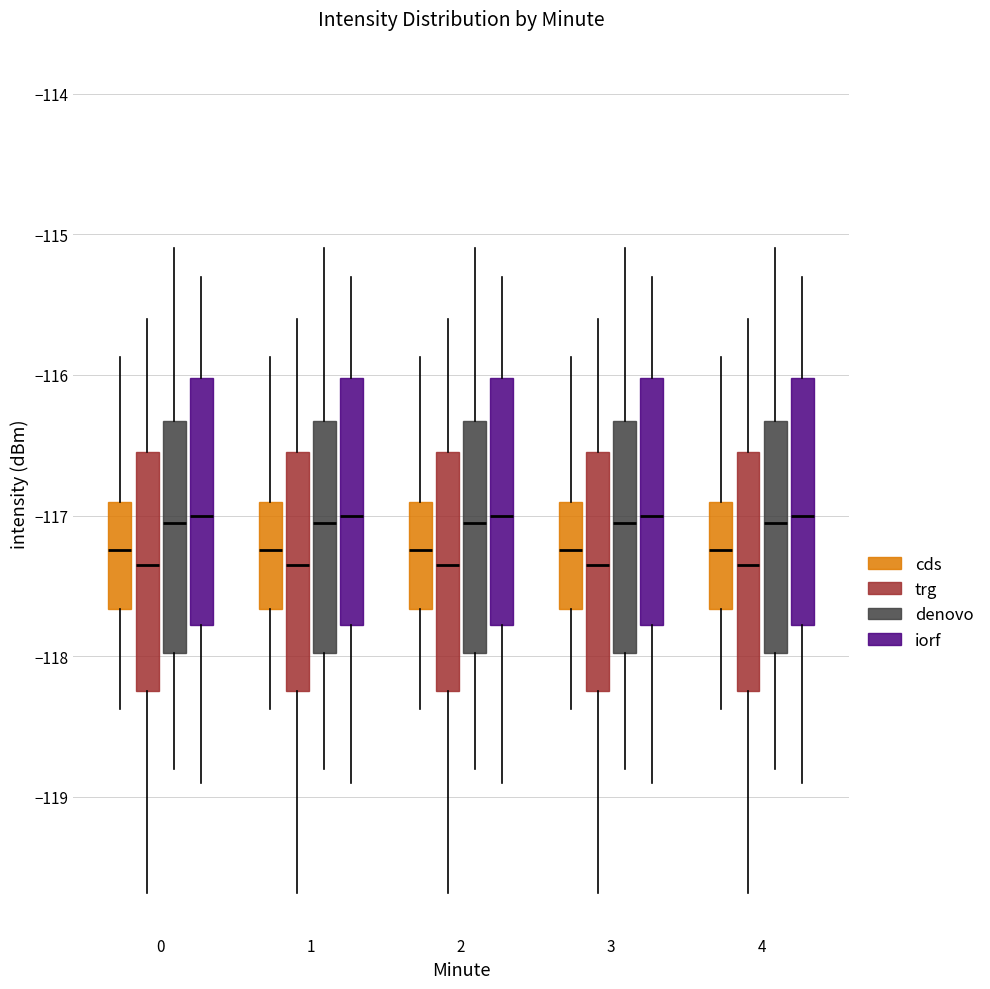

Reading left to right, read every box against the y-axis: the position of its median line, the range the box covers, and the ends of its whiskers. The values are not printed on the chart, so give them approximately, as read against the axis.

0 (cds): median -117.2, box -117.7 to -116.9, whiskers -118.4 to -115.9
0 (trg): median -117.3, box -118.2 to -116.5, whiskers -119.7 to -115.6
0 (denovo): median -117.0, box -118.0 to -116.3, whiskers -118.8 to -115.1
0 (iorf): median -117.0, box -117.8 to -116.0, whiskers -118.9 to -115.3
1 (cds): median -117.2, box -117.7 to -116.9, whiskers -118.4 to -115.9
1 (trg): median -117.3, box -118.2 to -116.5, whiskers -119.7 to -115.6
1 (denovo): median -117.0, box -118.0 to -116.3, whiskers -118.8 to -115.1
1 (iorf): median -117.0, box -117.8 to -116.0, whiskers -118.9 to -115.3
2 (cds): median -117.2, box -117.7 to -116.9, whiskers -118.4 to -115.9
2 (trg): median -117.3, box -118.2 to -116.5, whiskers -119.7 to -115.6
2 (denovo): median -117.0, box -118.0 to -116.3, whiskers -118.8 to -115.1
2 (iorf): median -117.0, box -117.8 to -116.0, whiskers -118.9 to -115.3
3 (cds): median -117.2, box -117.7 to -116.9, whiskers -118.4 to -115.9
3 (trg): median -117.3, box -118.2 to -116.5, whiskers -119.7 to -115.6
3 (denovo): median -117.0, box -118.0 to -116.3, whiskers -118.8 to -115.1
3 (iorf): median -117.0, box -117.8 to -116.0, whiskers -118.9 to -115.3
4 (cds): median -117.2, box -117.7 to -116.9, whiskers -118.4 to -115.9
4 (trg): median -117.3, box -118.2 to -116.5, whiskers -119.7 to -115.6
4 (denovo): median -117.0, box -118.0 to -116.3, whiskers -118.8 to -115.1
4 (iorf): median -117.0, box -117.8 to -116.0, whiskers -118.9 to -115.3